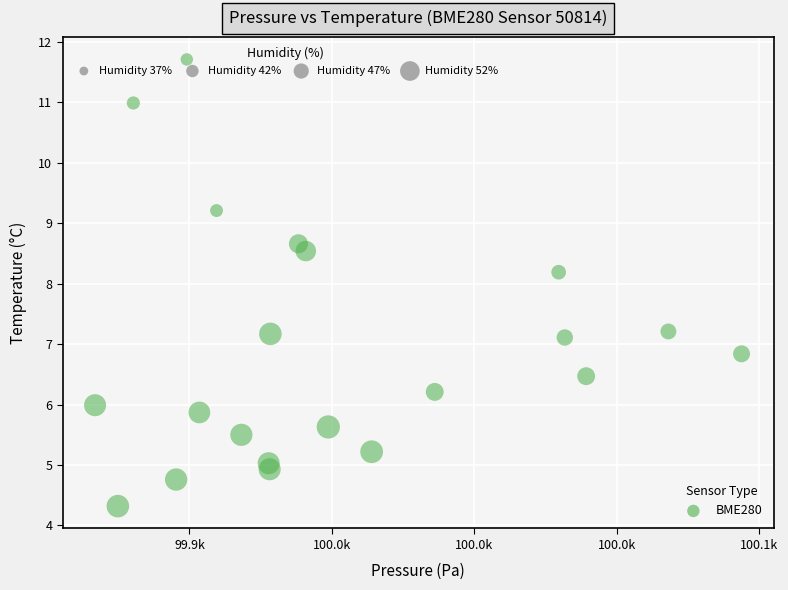

What is the range of Y values (max minus min)?

7.4